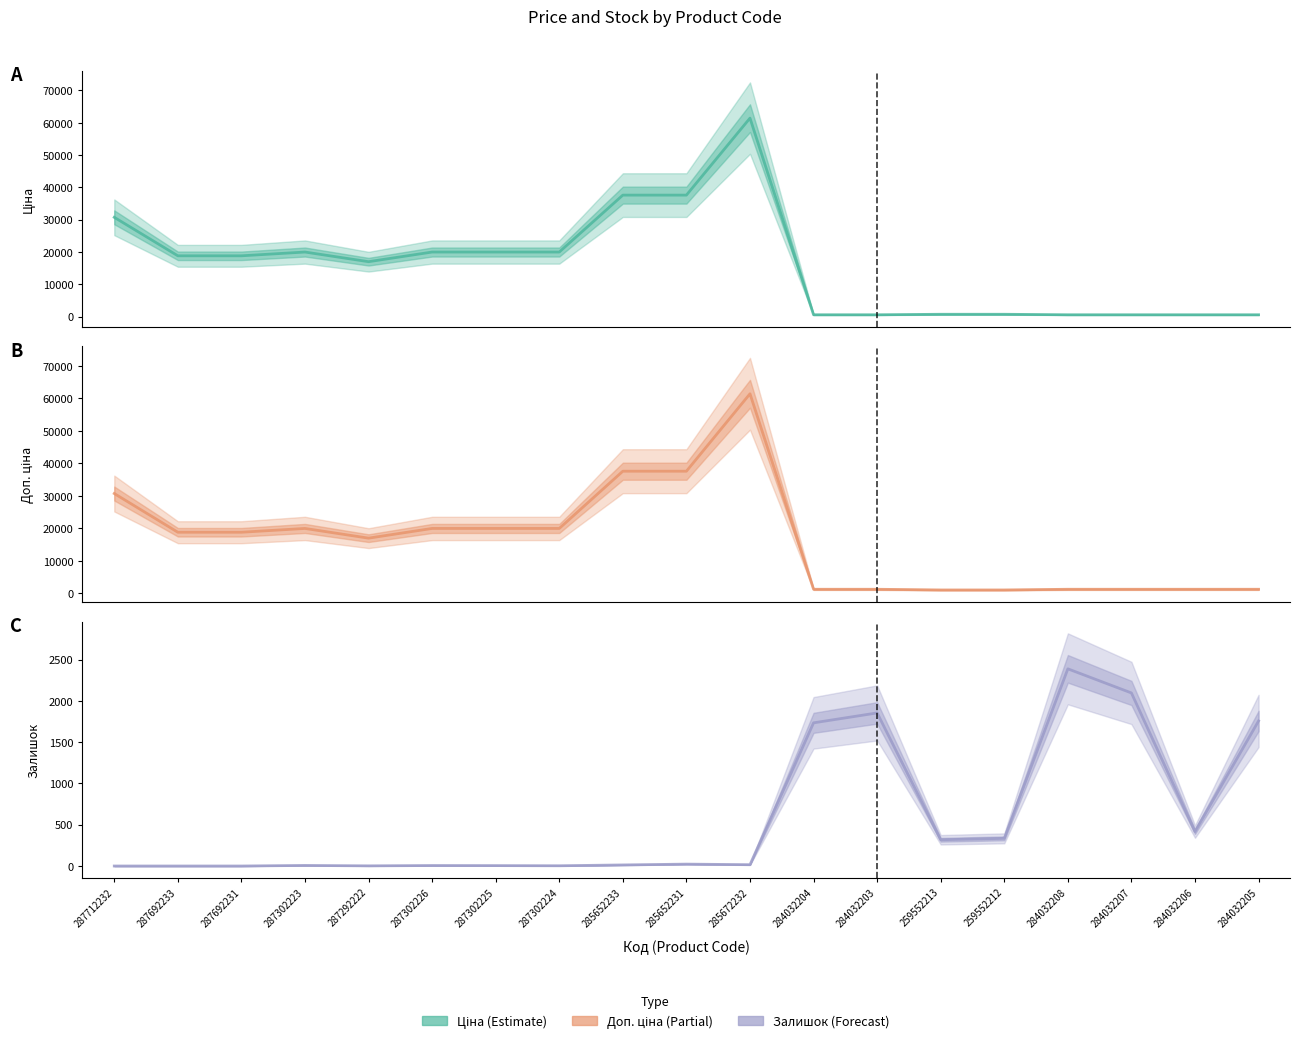

Reading left to right, list all the values displayed in this chart.

Ціна: 30717.1	18796.8	18796.8	19964.2	16976.3	19964.2	19964.2	19964.2	37593.6	37593.6	61434.3	539.0	539.0	693.7	693.7	539.0	539.0	539.0	539.0
Доп. ціна: 30717.1	18796.8	18796.8	19964.2	16976.3	19964.2	19964.2	19964.2	37593.6	37593.6	61434.3	1235.4	1235.4	1024.6	1024.6	1235.4	1235.4	1235.4	1235.4
Залишок: 0.0	0.0	0.0	7.0	2.0	6.0	5.0	3.0	13.0	23.0	16.0	1734.0	1854.0	318.0	335.0	2388.0	2096.0	417.0	1757.0